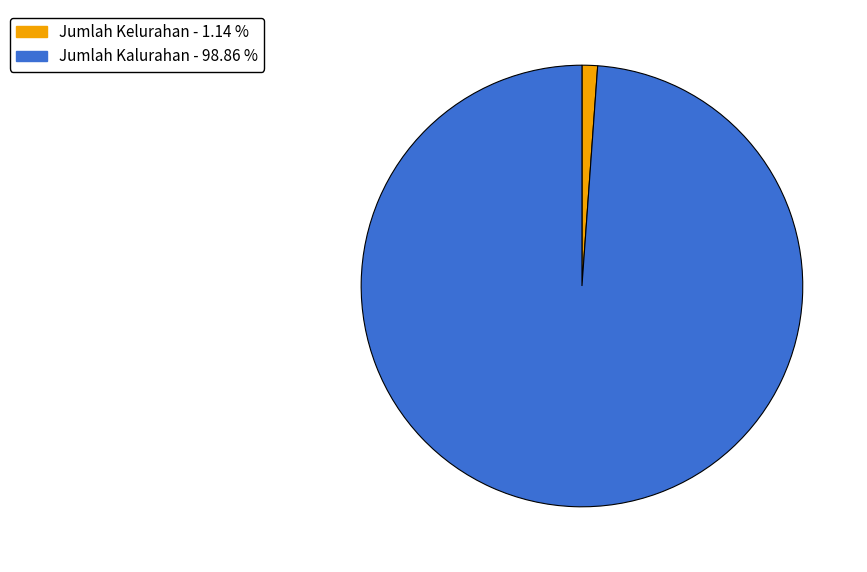

What is the largest slice in the pie chart?

Jumlah Kalurahan